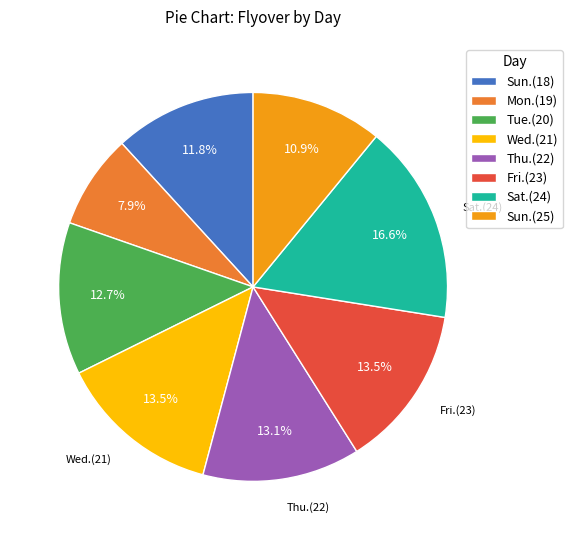

Does Sat.(24) account for over 50% of the chart?

No